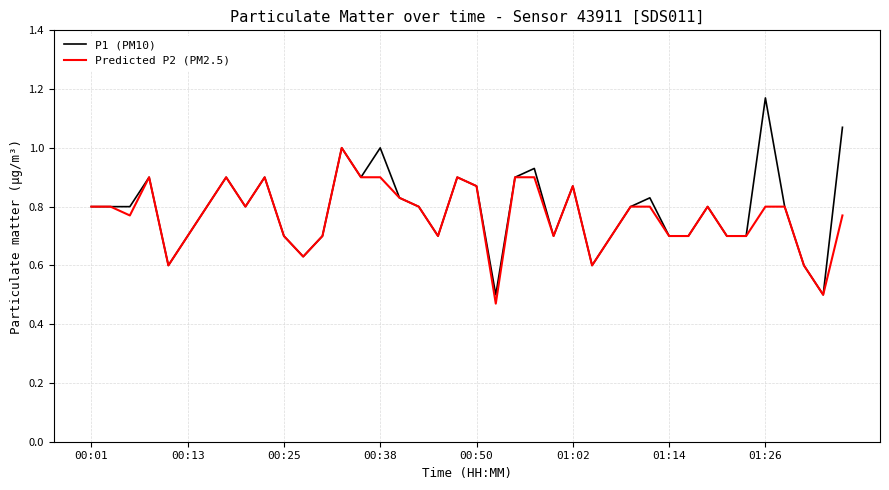

Which series has the widest spread of values?

P1 (PM10)